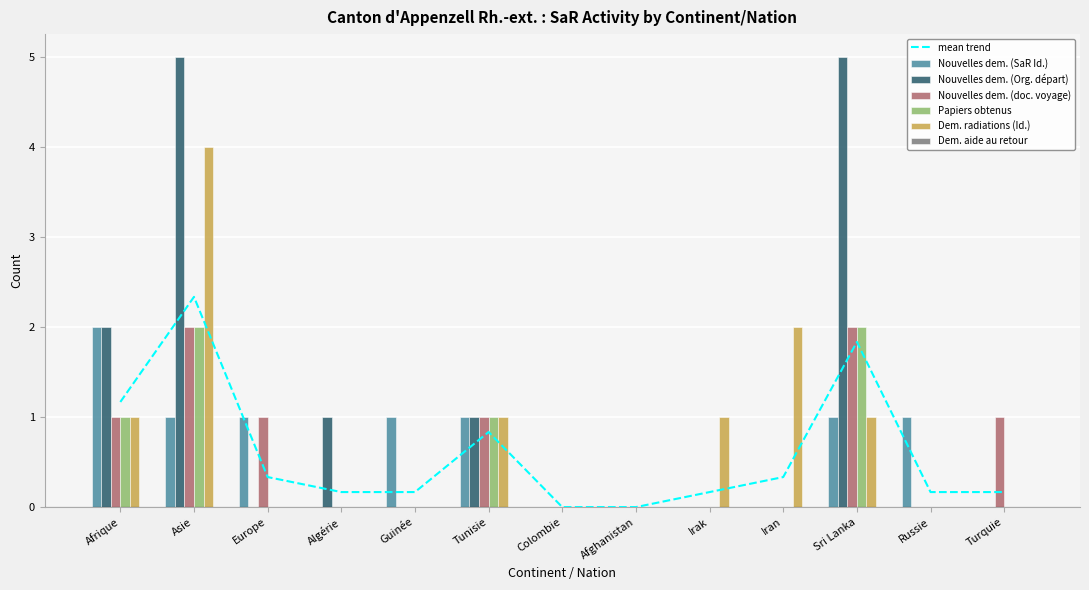

What is the spread (max minus min) of values at Sri Lanka?

4